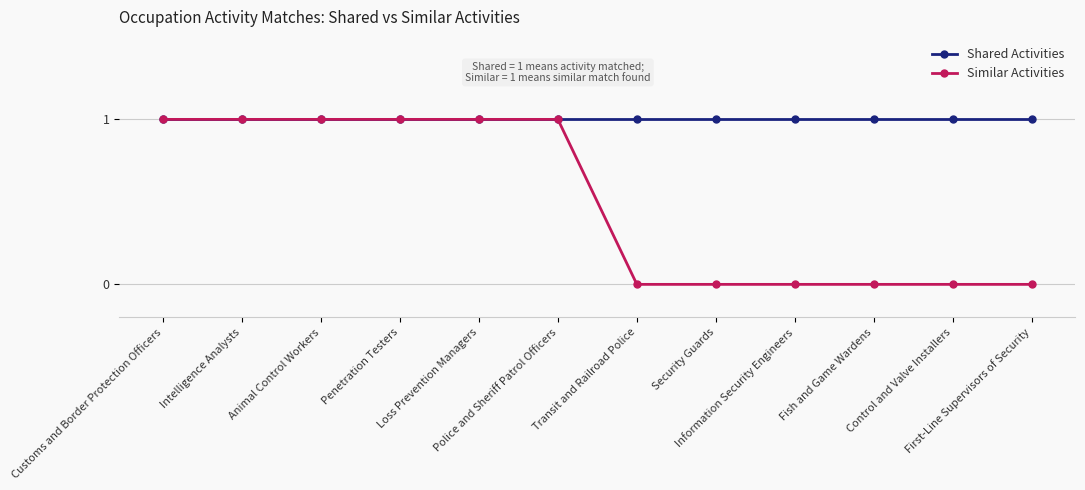

What are all the series names shown in the legend?

Shared Activities, Similar Activities